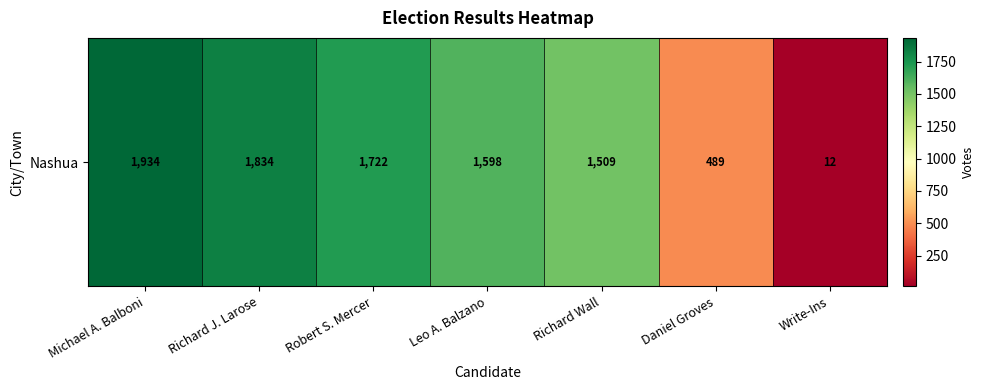

What is the difference between the second highest and second lowest values?

1345